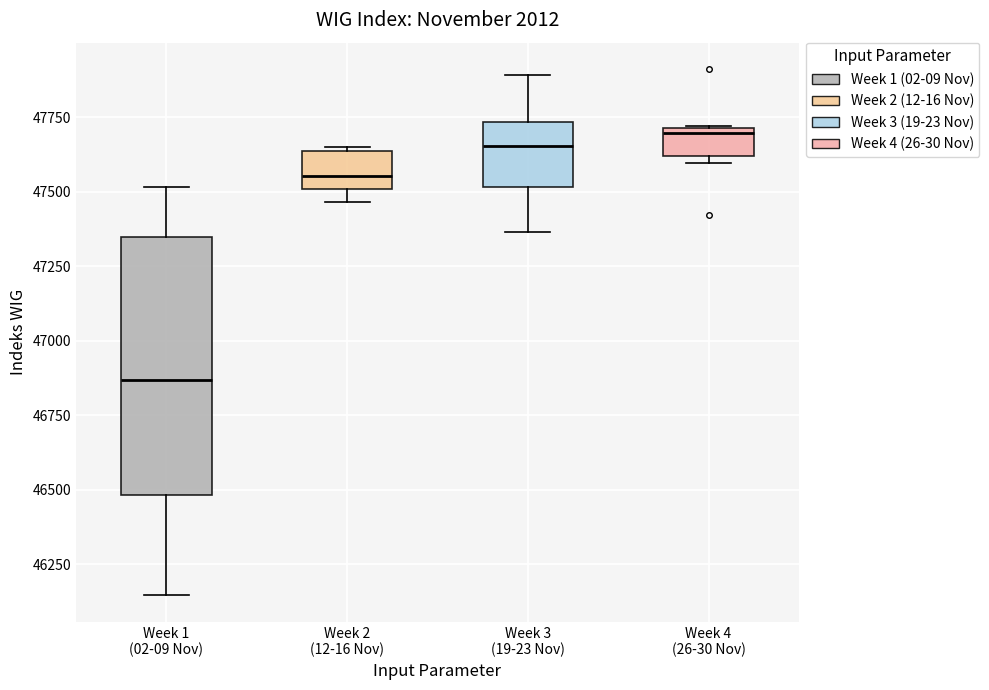

Reading left to right, read every box against the y-axis: the position of its median line, the range the box covers, and the ends of its whiskers. The values are not printed on the chart, so give them approximately, as read against the axis.

Week 1 (02-09 Nov): median 46850, box 46500 to 47350, whiskers 46150 to 47500
Week 2 (12-16 Nov): median 47550, box 47500 to 47650, whiskers 47450 to 47650
Week 3 (19-23 Nov): median 47650, box 47500 to 47750, whiskers 47350 to 47900
Week 4 (26-30 Nov): median 47700 (just below the box's upper edge), box 47600 to 47700, whiskers 47600 (just below the box's lower edge) to 47700